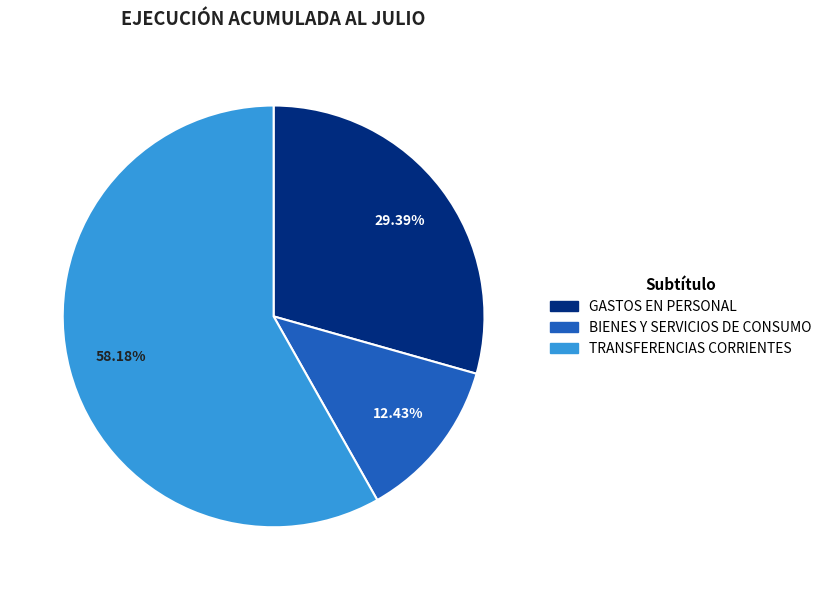

Approximately how many times larger is the value at BIENES Y SERVICIOS DE CONSUMO compared to TRANSFERENCIAS CORRIENTES?

0.2